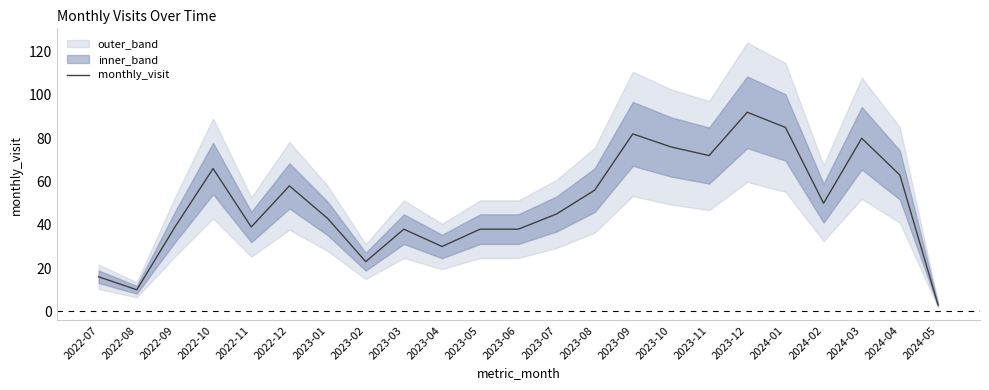

How many data points are less than 45?

11